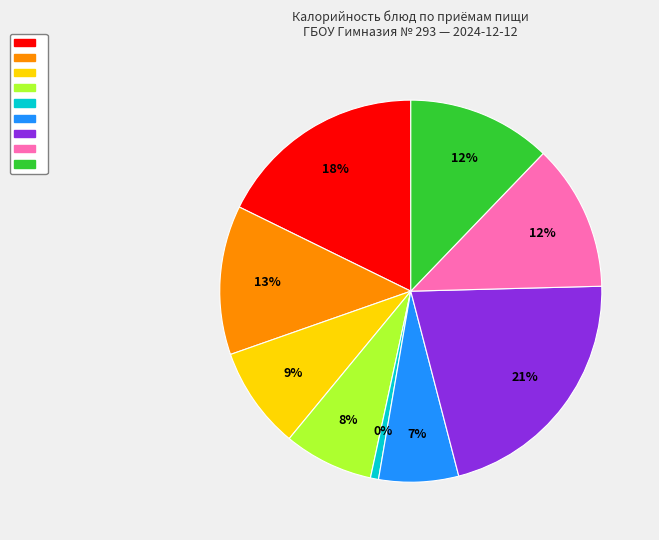

What portion of the pie excludes гарнир (Рагу)?

87.6%